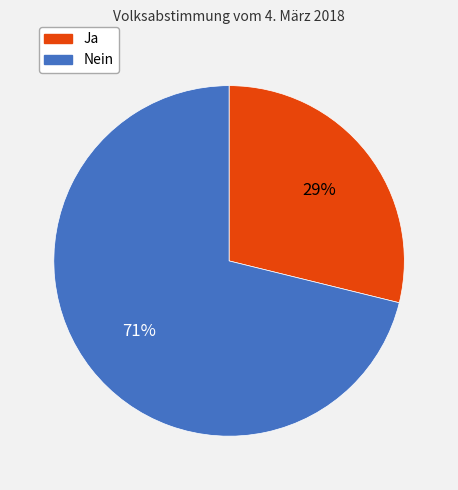

Which slice is the smallest?

Ja